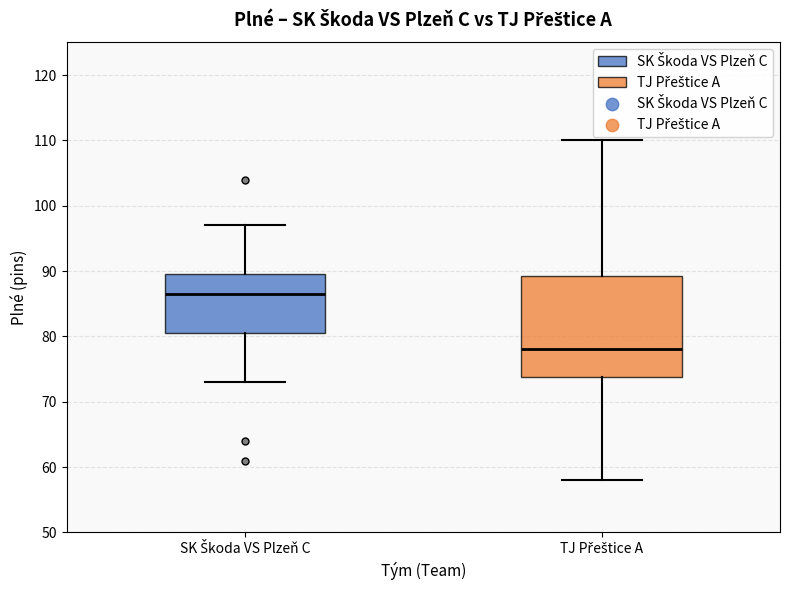

Which box's median line is the highest?

SK Škoda VS Plzeň C